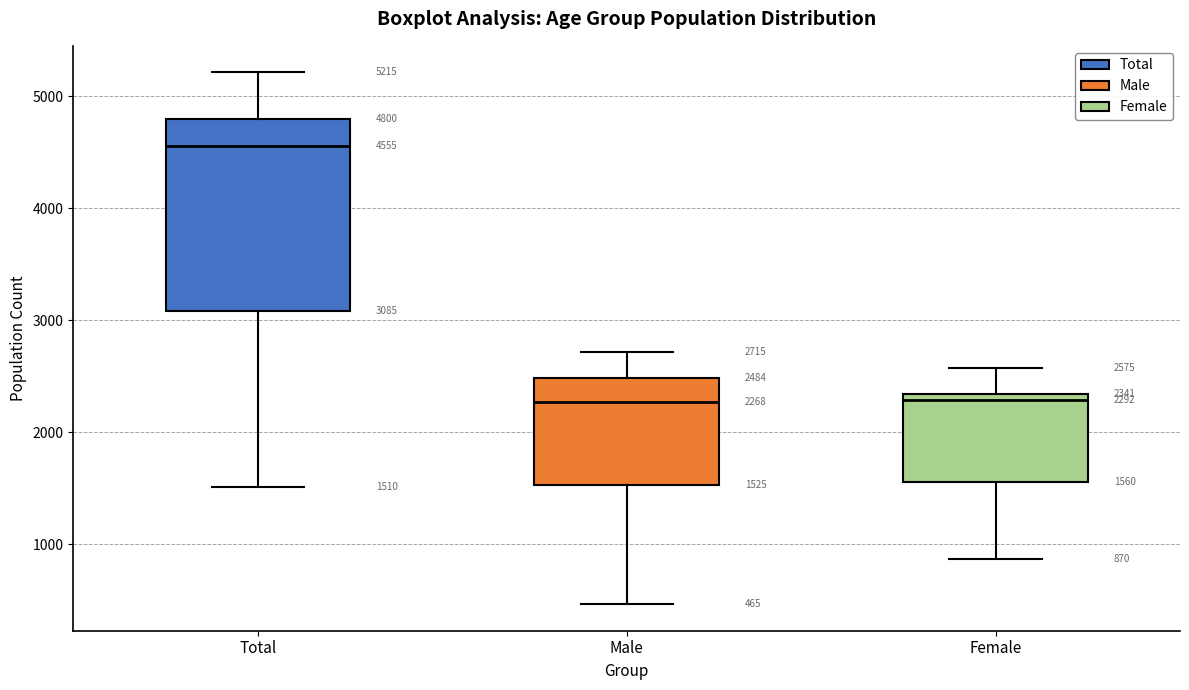

Comparing the boxes themselves (not the whiskers), which one is the tallest?

Total